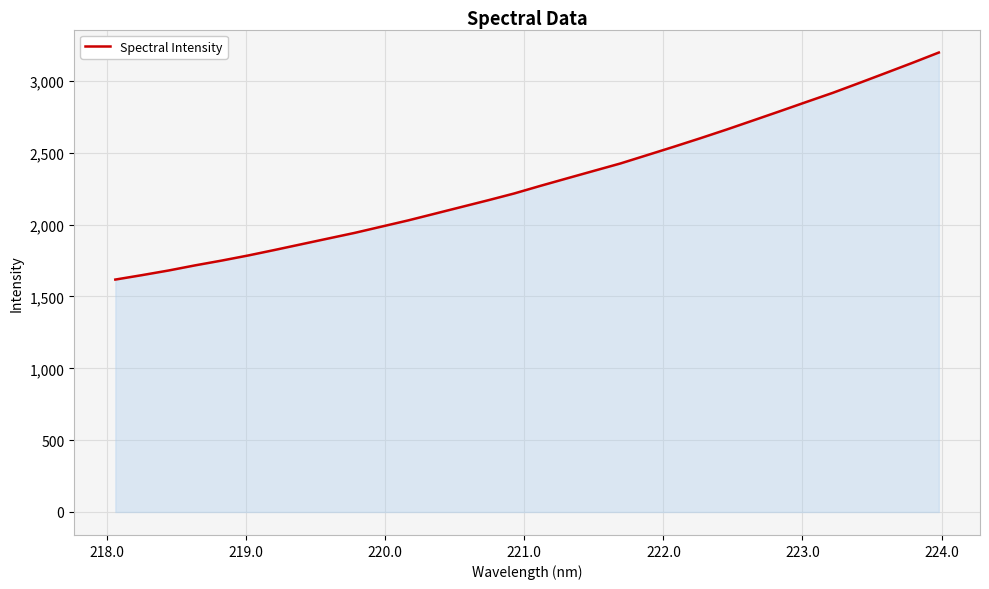

How many lines are shown in the chart?

1